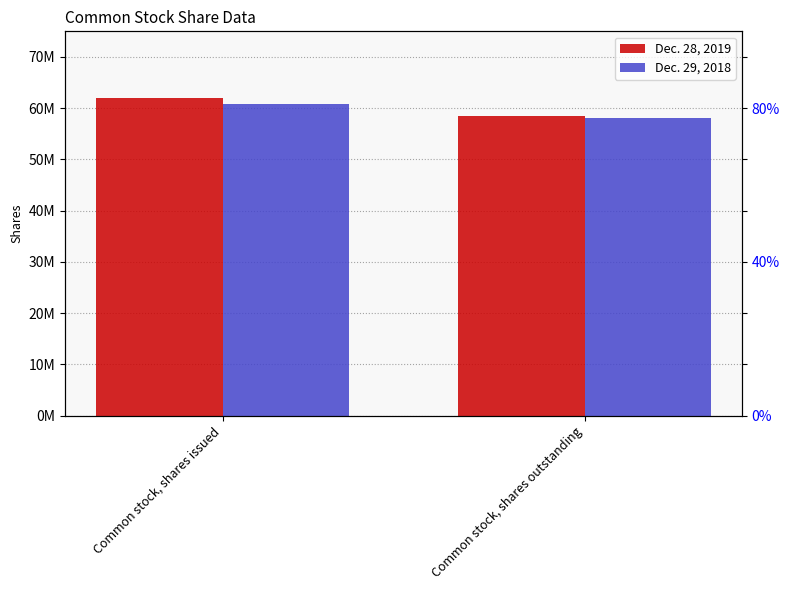

What is the sum of the Dec. 29, 2018 values at Common stock, shares outstanding and Common stock, shares issued?

118811000